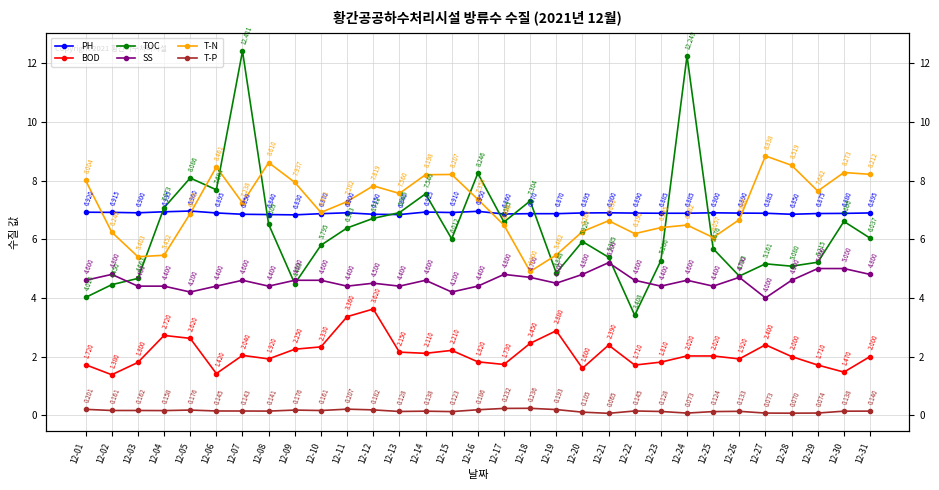

What are all the series names shown in the legend?

PH, BOD, TOC, SS, T-N, T-P